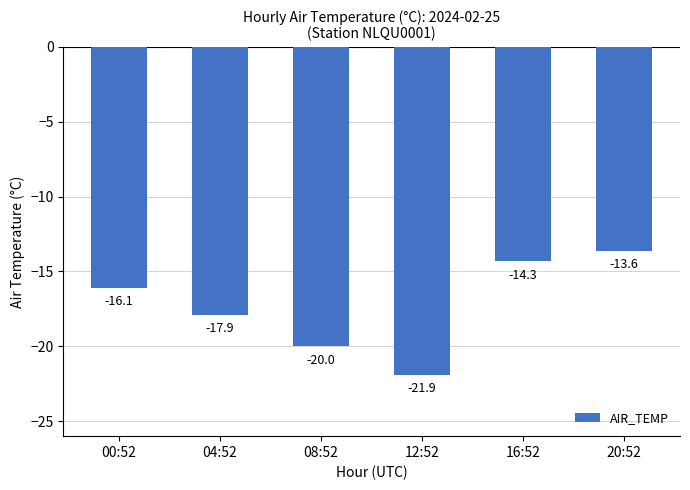

What is the change in value from 00:52 to 04:52?

-1.8